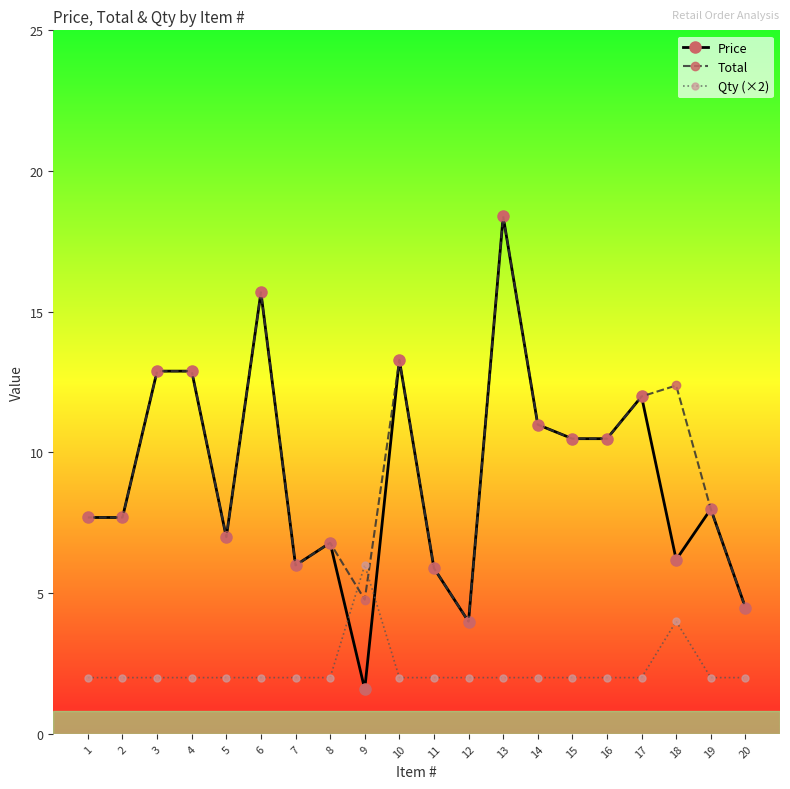

What is the sum of all Price values?

182.4